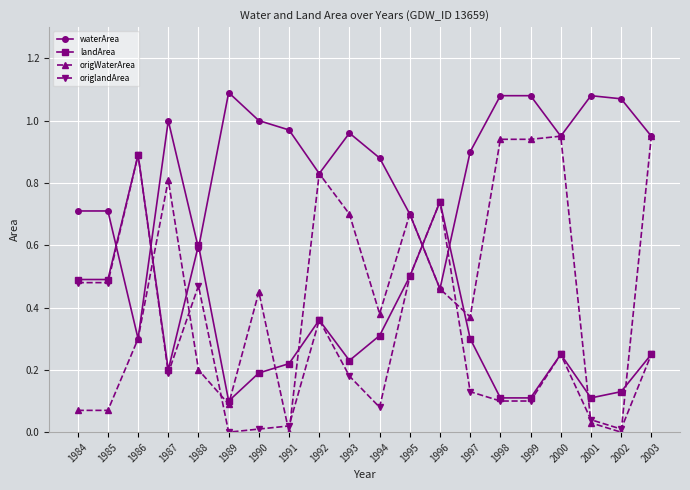

At which category does origlandArea reach its first local peak?

1986